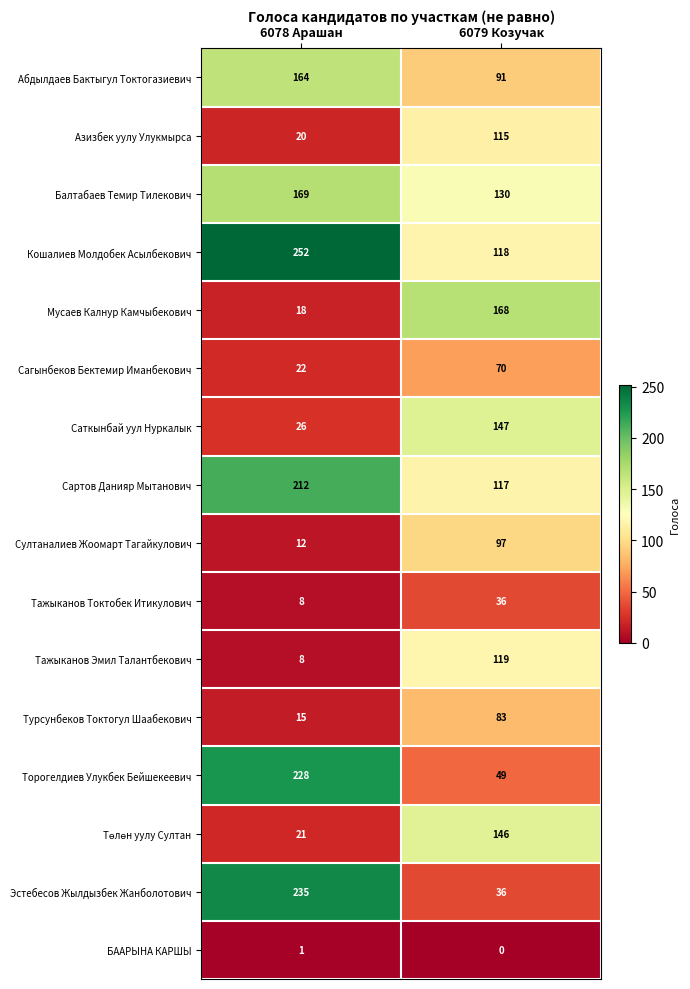

The value of Турсунбеков Токтогул Шаабекович at 6078 Арашан is 7. True or false?

False